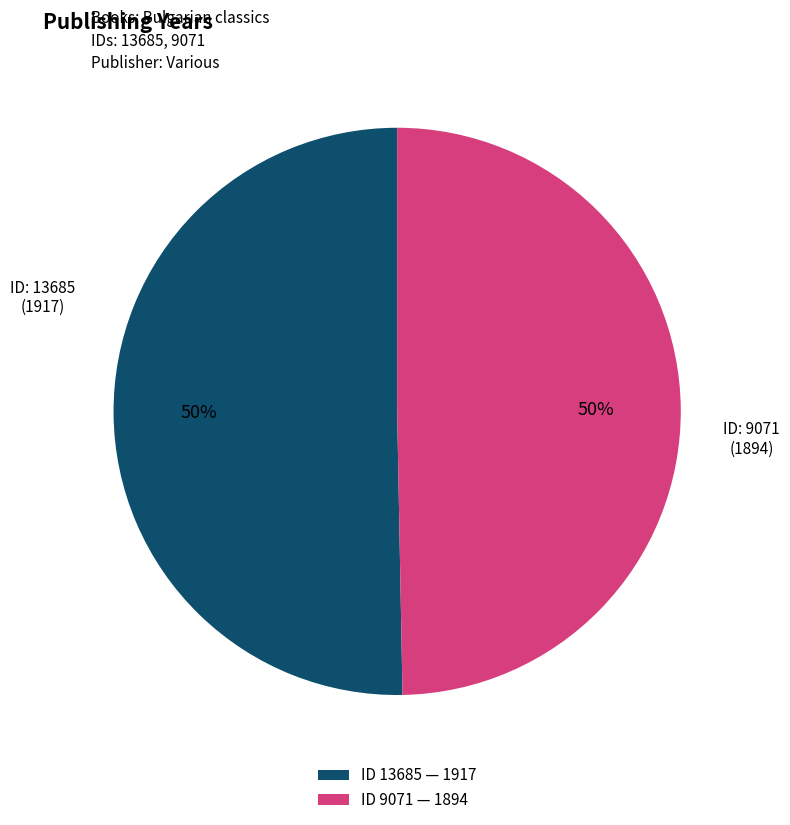

To the nearest percent, what percentage of the pie is ID 13685 — 1917?

50%